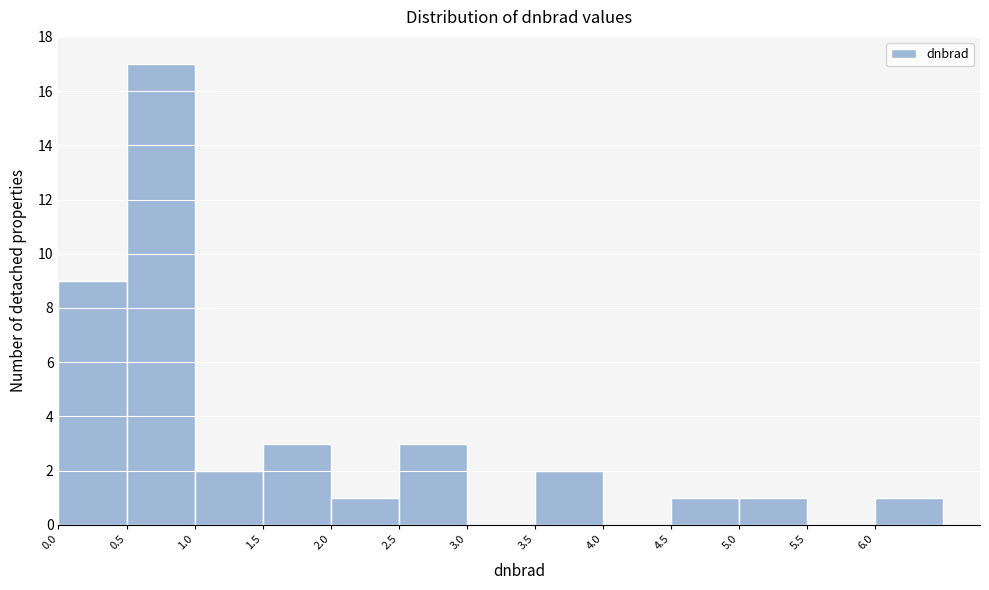

How tall is the bar that spans 2.0 to 2.5 on the x-axis? The values are not printed on the chart, so give them approximately, as read against the axis.

1